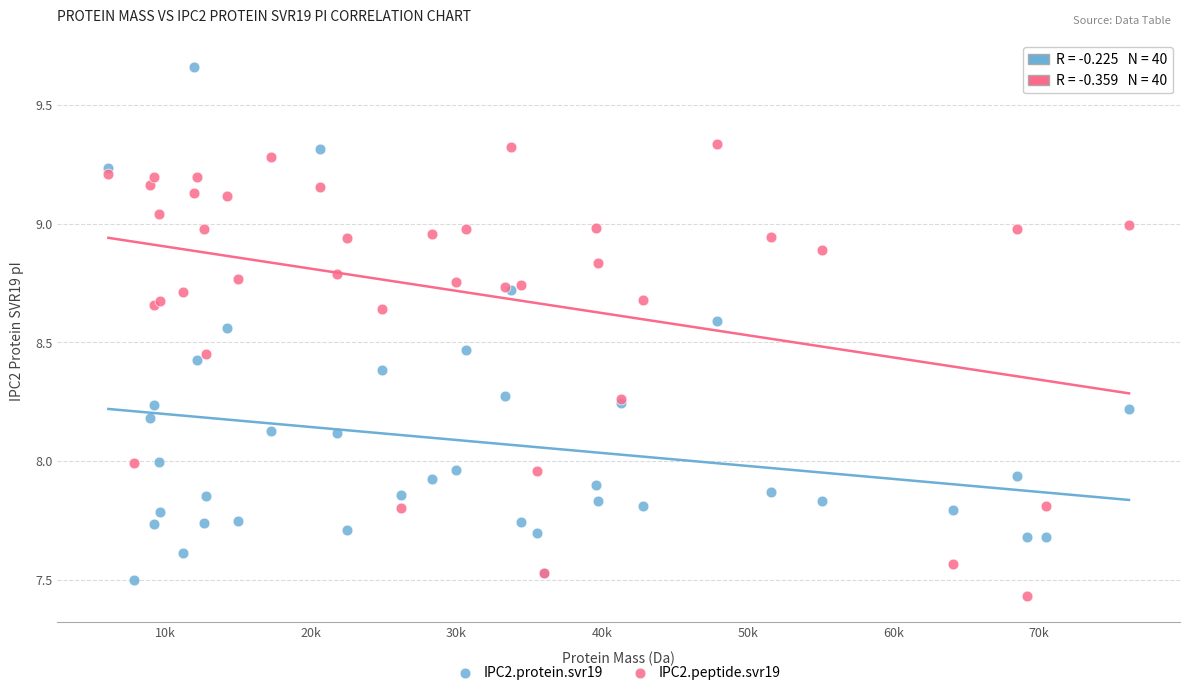

Which series reaches the maximum Y coordinate?

IPC2.protein.svr19